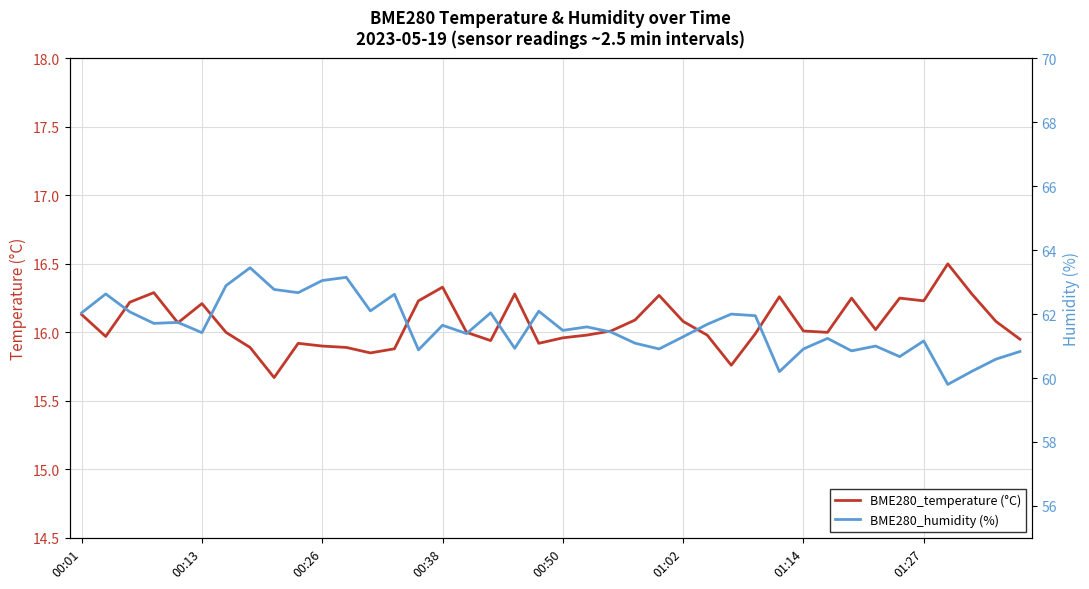

What position from the left is 38?

39